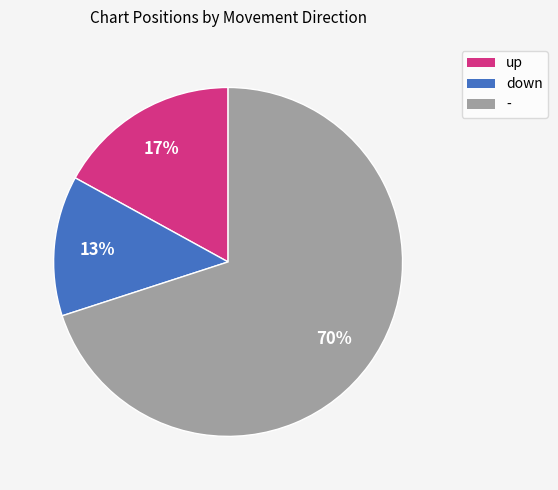

How many slices are in this pie chart?

3